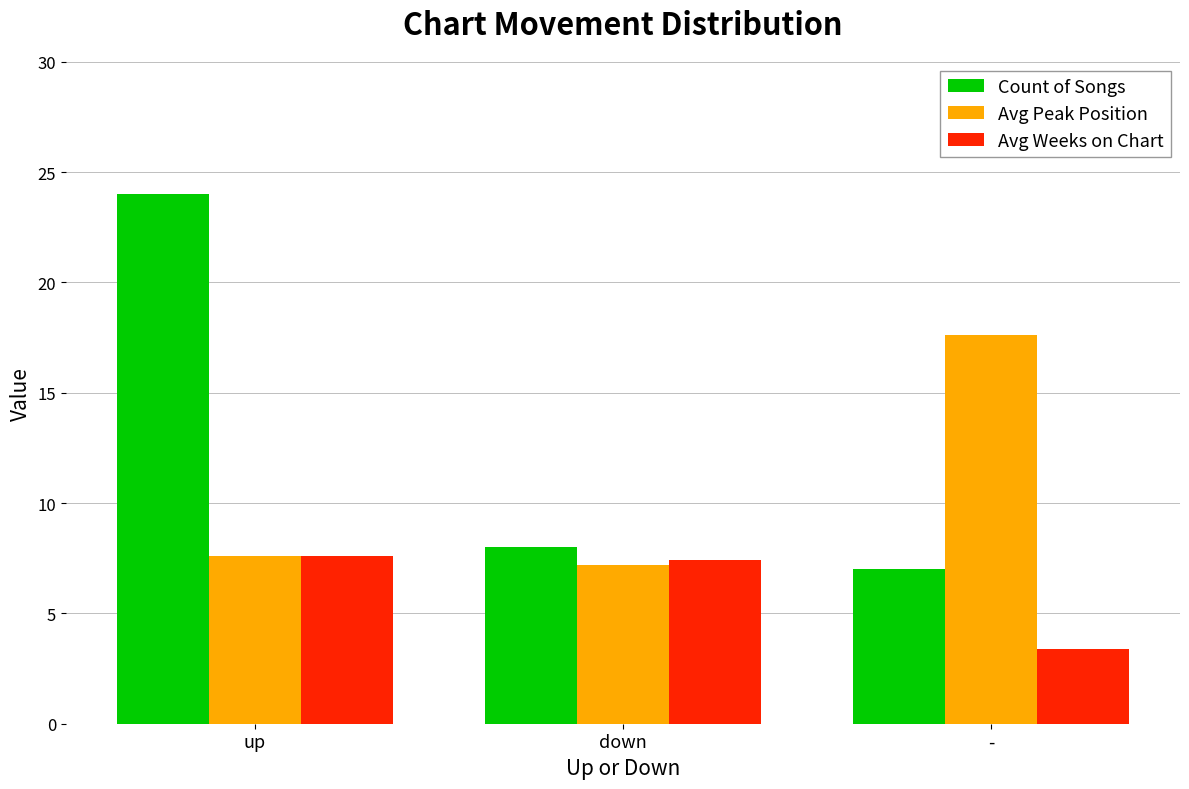

What is the average value of the Count of Songs series?

13.0